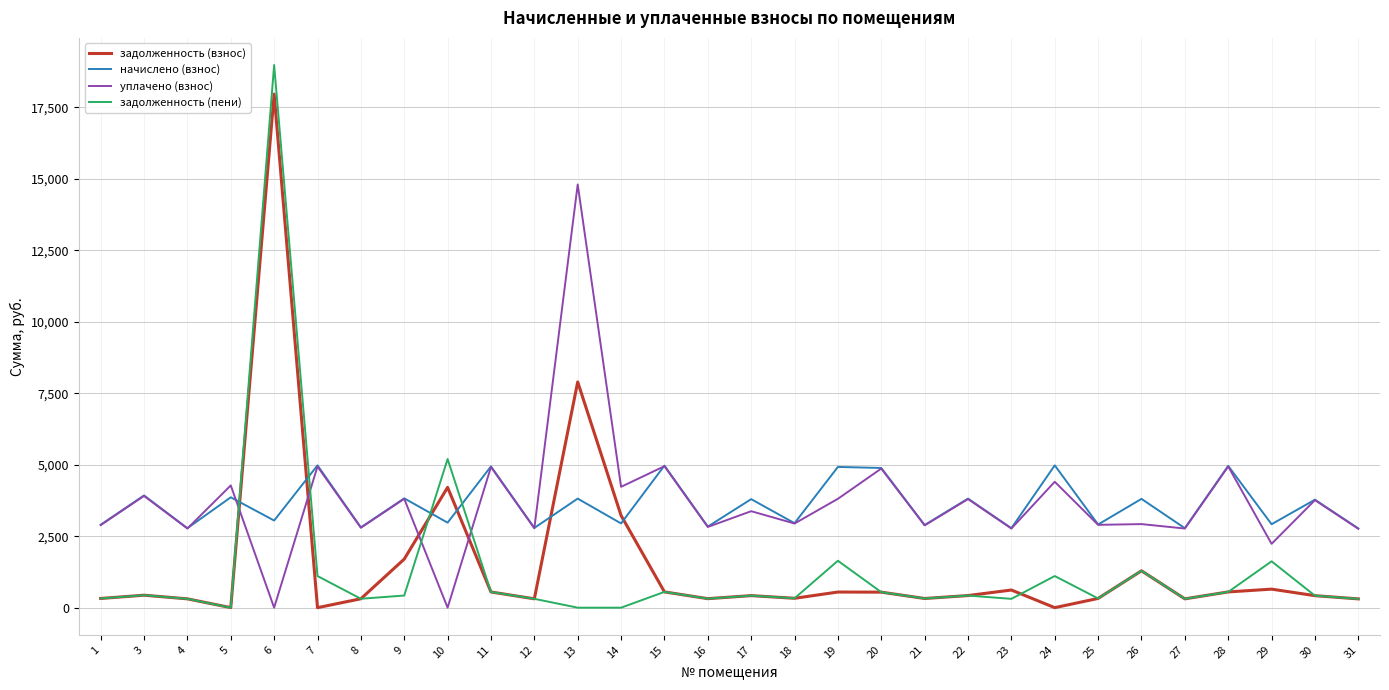

How many lines are shown in the chart?

4